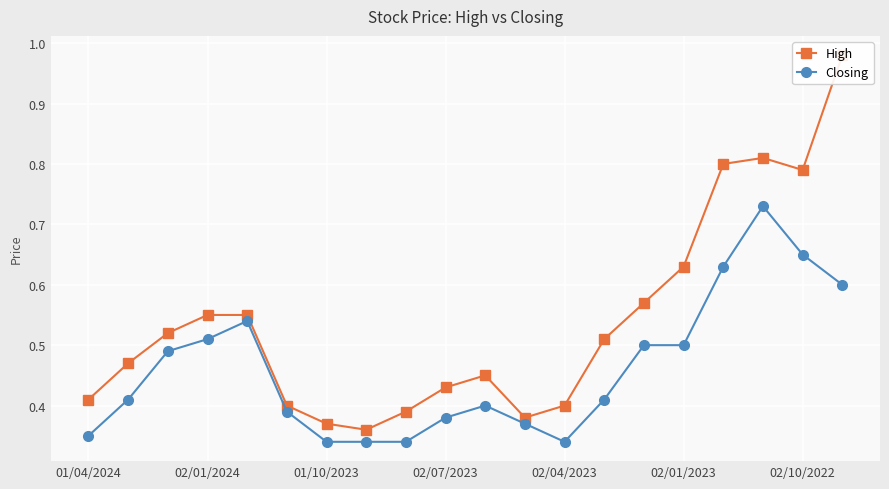

How many lines are shown in the chart?

2